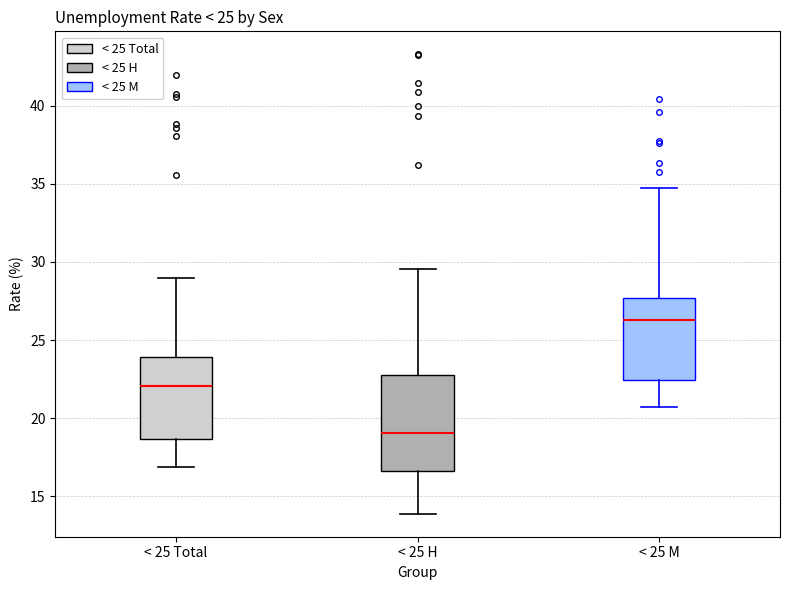

Comparing the boxes themselves (not the whiskers), which one is the tallest?

< 25 H